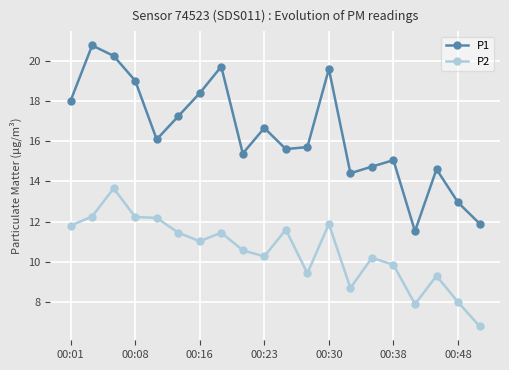

True or false: P1 and P2 intersect in this chart.

False